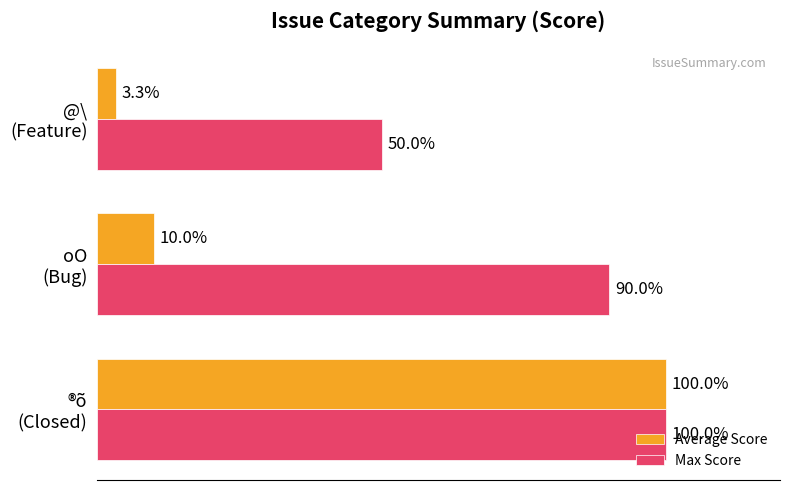

Which series has the largest total across all categories?

Max Score